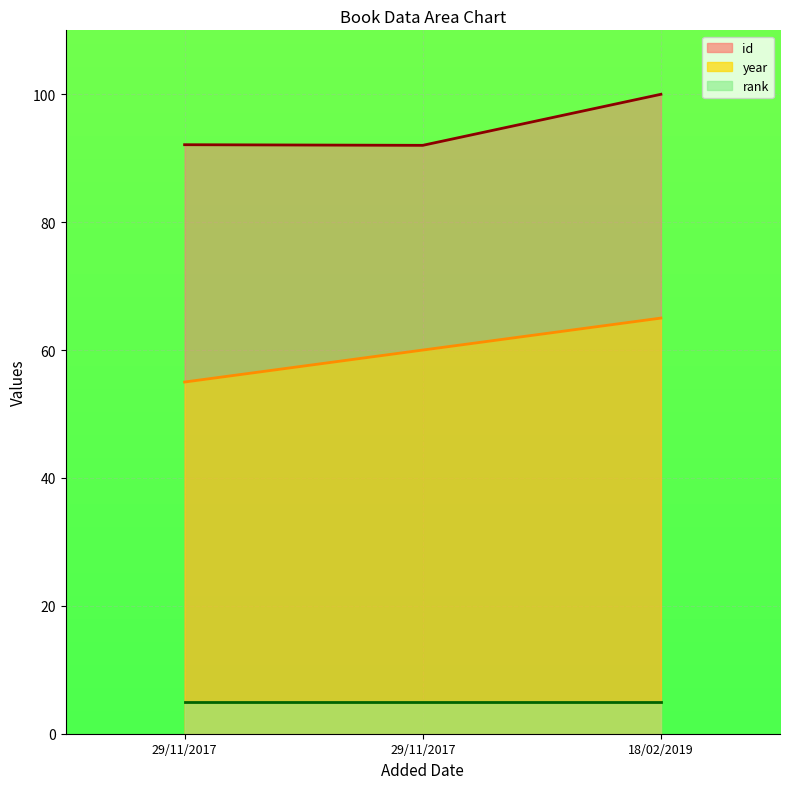

Between 18/02/2019 and 29/11/2017, which is larger?

18/02/2019